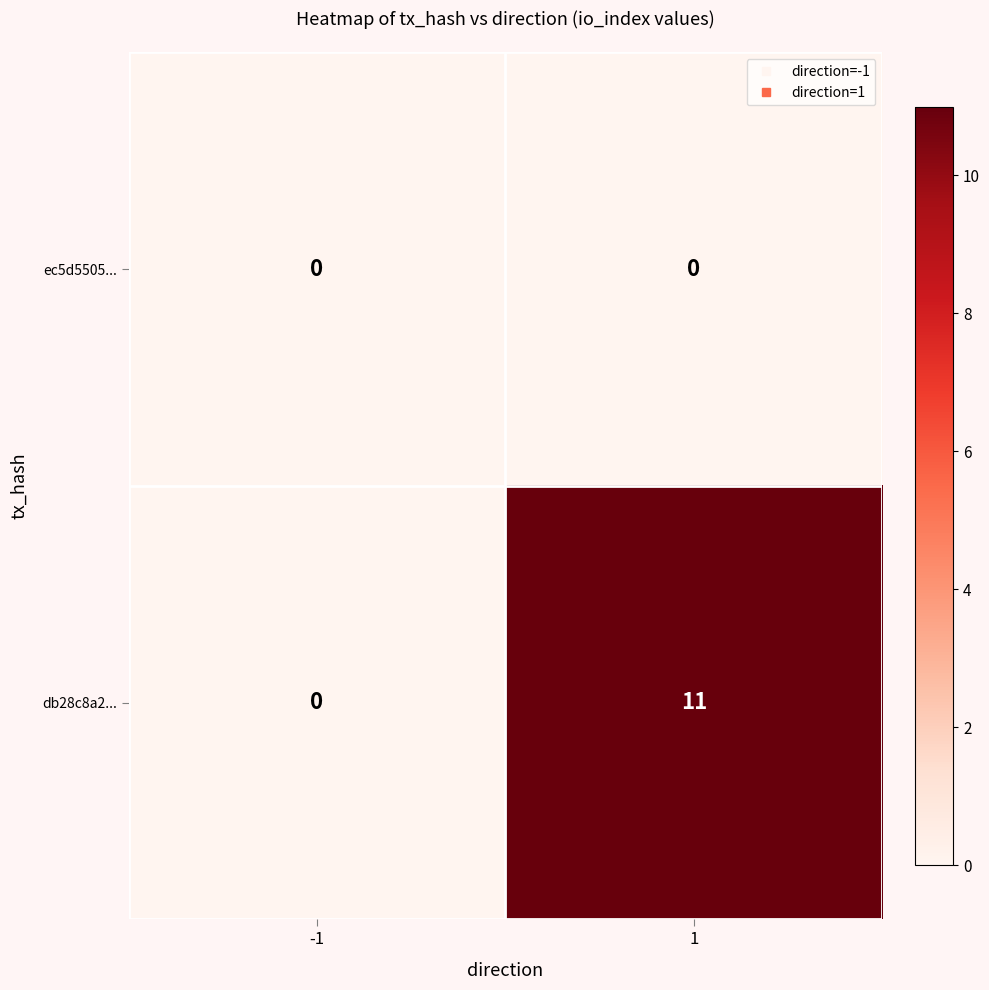

Reading right to left, extract all data points from this chart.

ec5d5505...: 1=0	-1=0
db28c8a2...: 1=11	-1=0